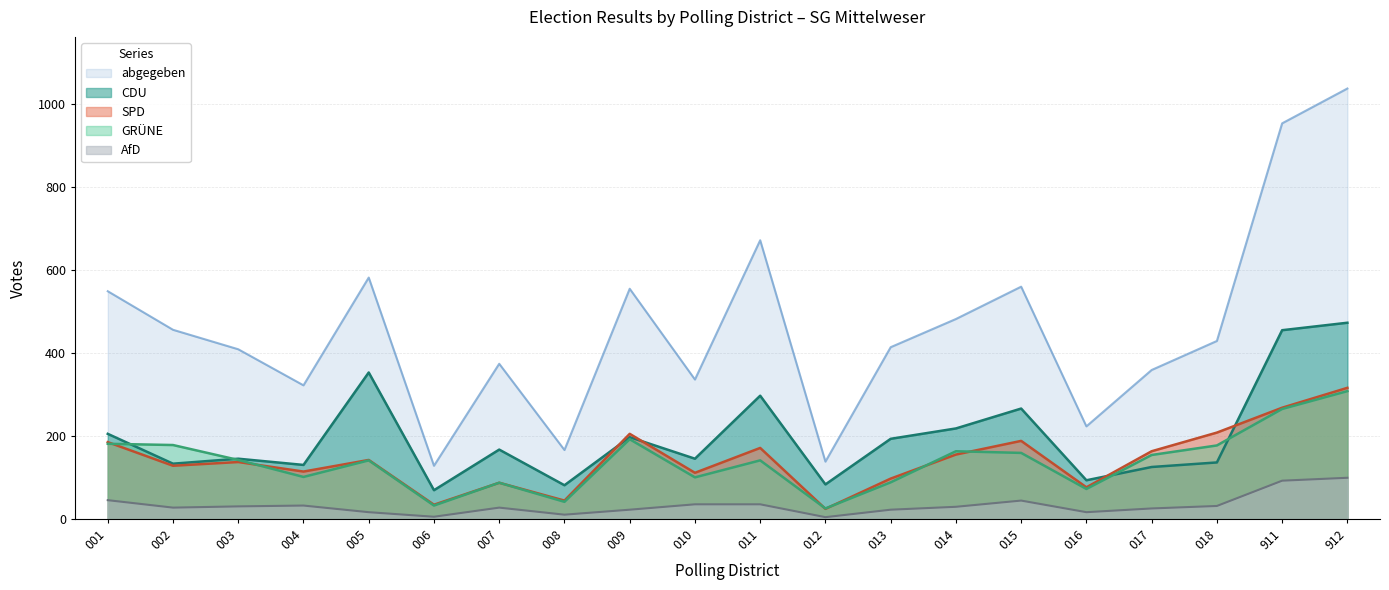

Where do SPD and GRÜNE first cross each other?

001 and 002